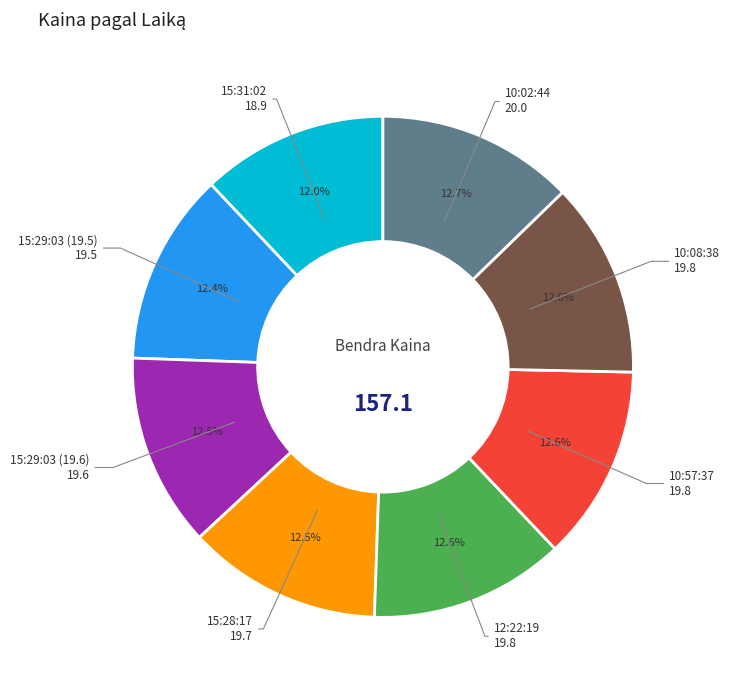

What is the ratio of the value at 10:08:38 to the value at 12:22:19?

1.0